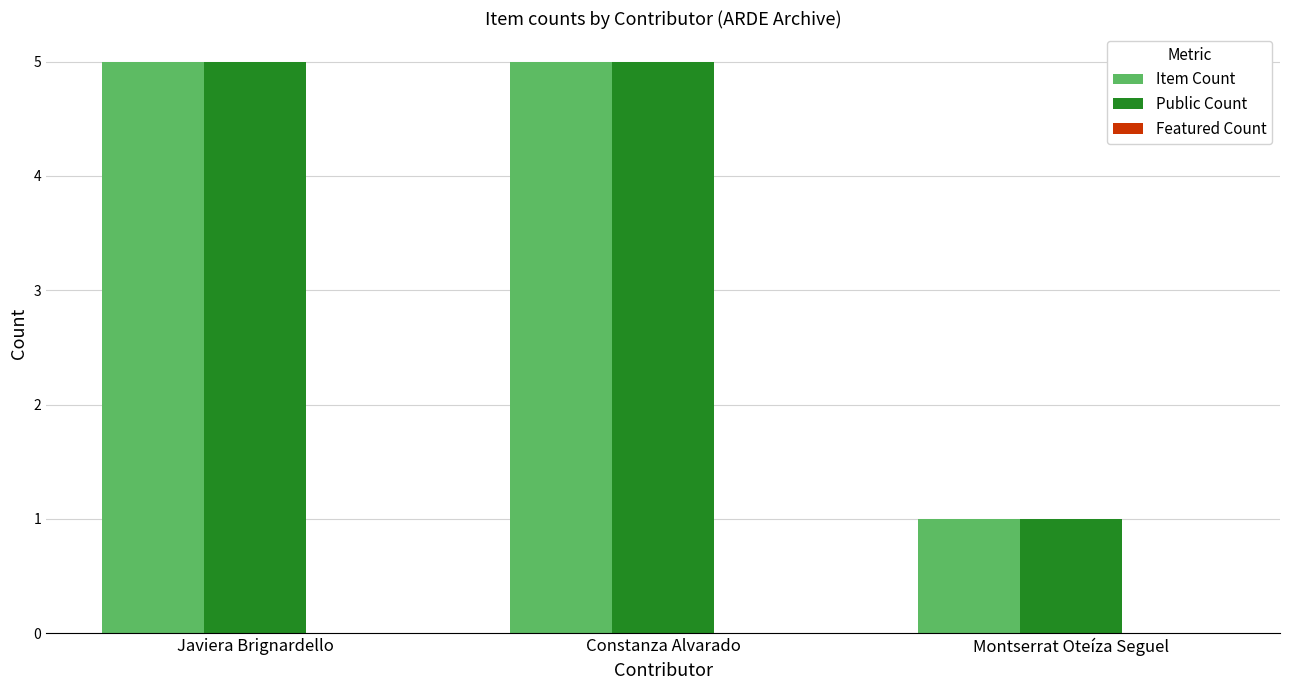

What value does the Item Count series have at Constanza Alvarado?

5